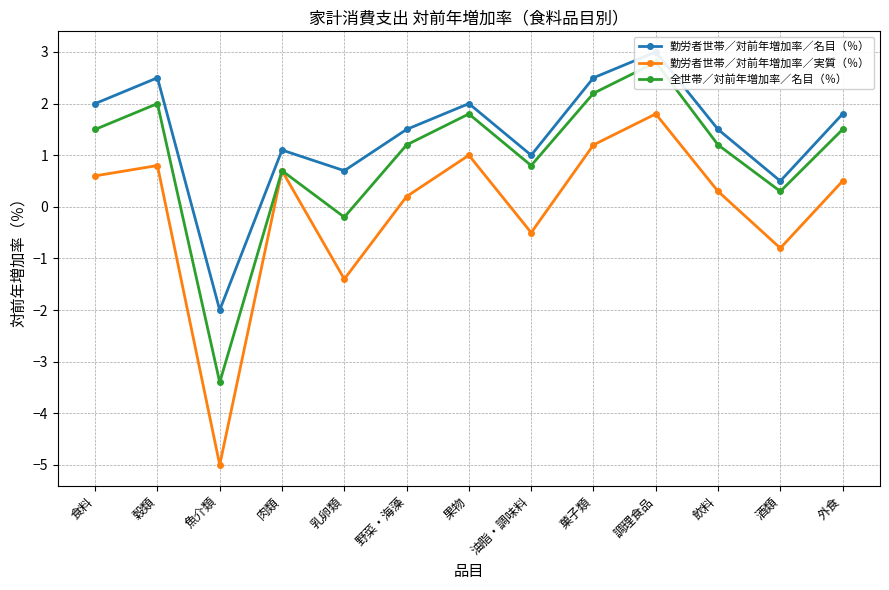

True or false: 勤労者世帯／対前年増加率／実質（％） and 勤労者世帯／対前年増加率／名目（％） cross at least once.

False